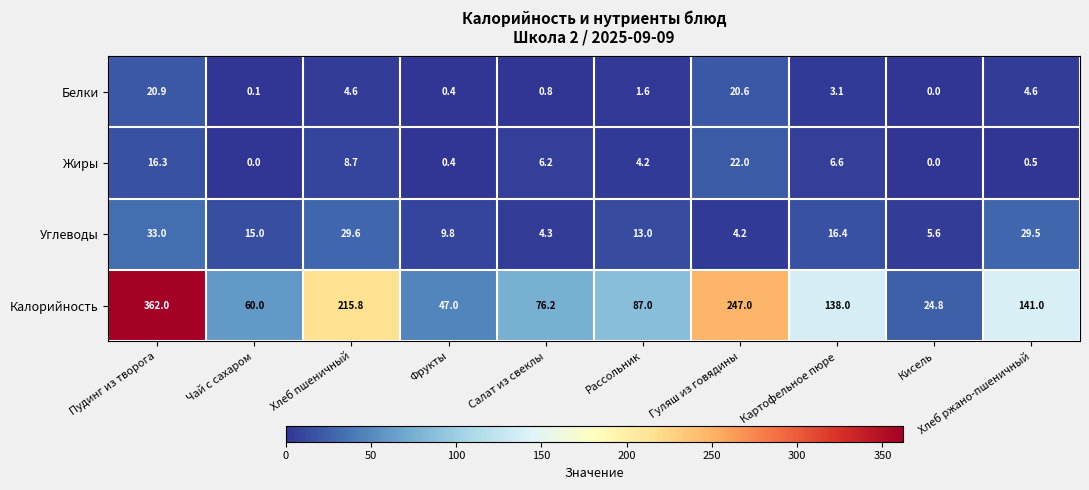

True or false: Углеводы has a value of 29.6 at Хлеб пшеничный.

True